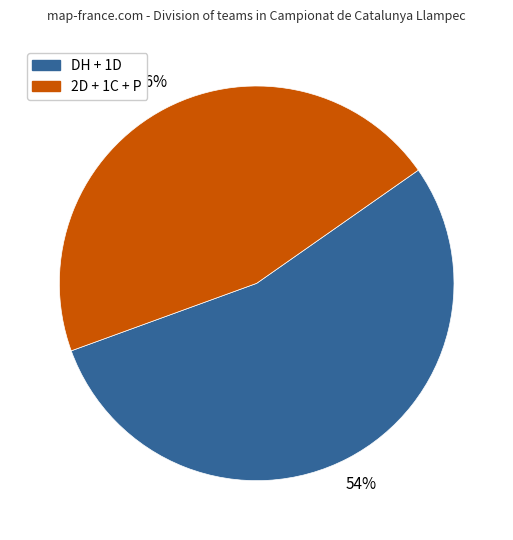

Is there any slice that represents more than half of the pie?

Yes